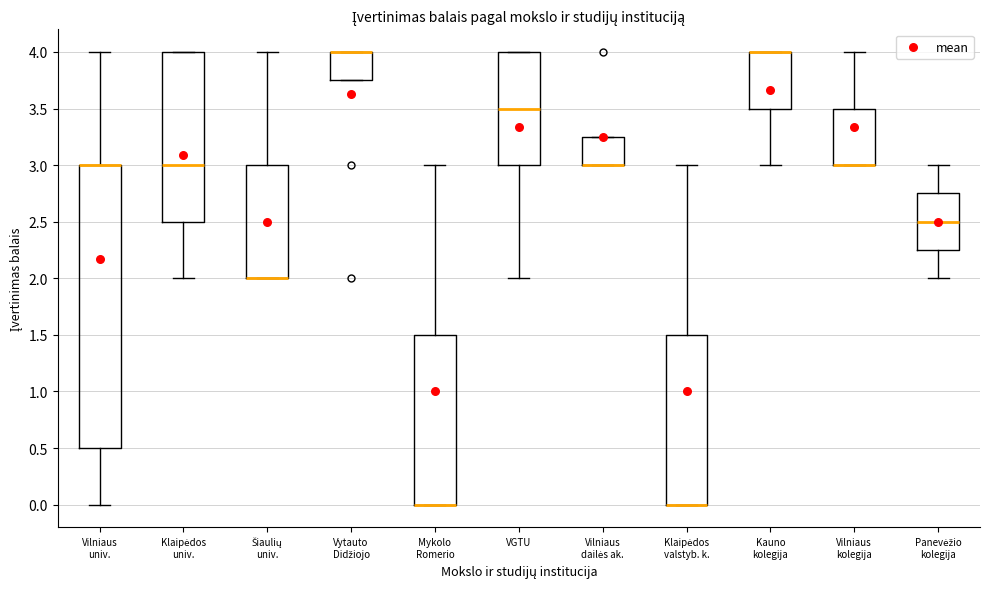

Reading left to right, transcribe this box plot: for each box, give where its median line is, the range the box spans, and where its two whiskers end, as read against the y-axis. The values are not printed on the chart, so give them approximately, as read against the axis.

Vilniaus univ.: median 3.00 (drawn on the box's upper edge), box 0.50 to 3.00, whiskers 0.00 to 4.00
Klaipėdos univ.: median 3.00, box 2.50 to 4.00, whiskers 2.00 to 4.00
Šiaulių univ.: median 2.00 (drawn on the box's lower edge), box 2.00 to 3.00, whiskers 2.00 to 4.00
Vytauto Didžiojo: median 4.00 (drawn on the box's upper edge), box 3.75 to 4.00, whiskers 3.75 to 4.00
Mykolo Romerio: median 0.00 (drawn on the box's lower edge), box 0.00 to 1.50, whiskers 0.00 to 3.00
VGTU: median 3.50, box 3.00 to 4.00, whiskers 2.00 to 4.00
Vilniaus dailės ak.: median 3.00 (drawn on the box's lower edge), box 3.00 to 3.25, whiskers 3.00 to 3.25
Klaipėdos valstyb. k.: median 0.00 (drawn on the box's lower edge), box 0.00 to 1.50, whiskers 0.00 to 3.00
Kauno kolegija: median 4.00 (drawn on the box's upper edge), box 3.50 to 4.00, whiskers 3.00 to 4.00
Vilniaus kolegija: median 3.00 (drawn on the box's lower edge), box 3.00 to 3.50, whiskers 3.00 to 4.00
Panevėžio kolegija: median 2.50, box 2.25 to 2.75, whiskers 2.00 to 3.00